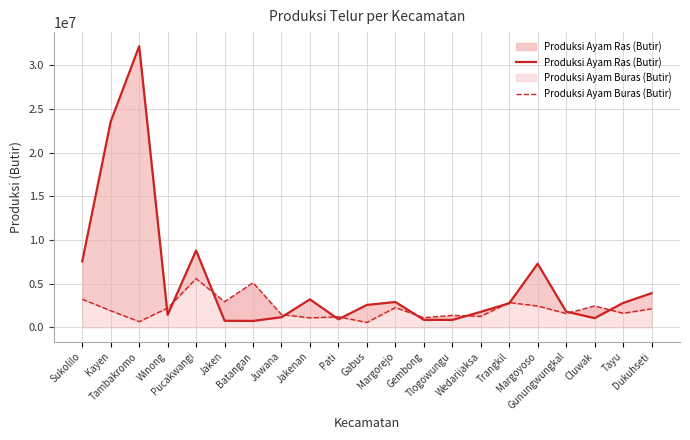

What is the difference between the Produksi Ayam Buras (Butir) values at Batangan and Juwana?

3640829